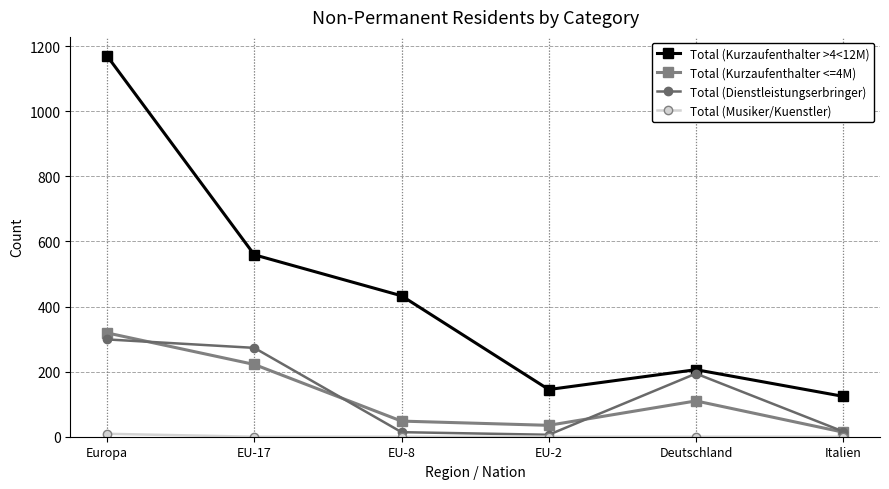

True or false: Total (Dienstleistungserbringer) has more than 1 interior local peaks.

False